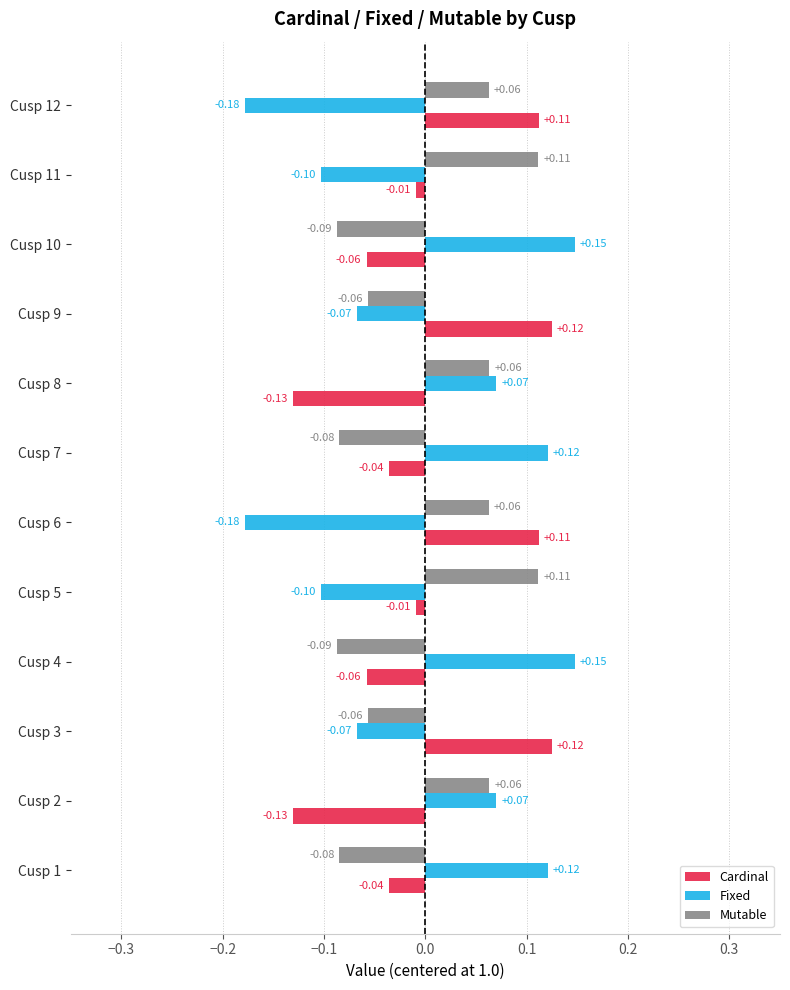

At how many categories does at least one series exceed 0?

12